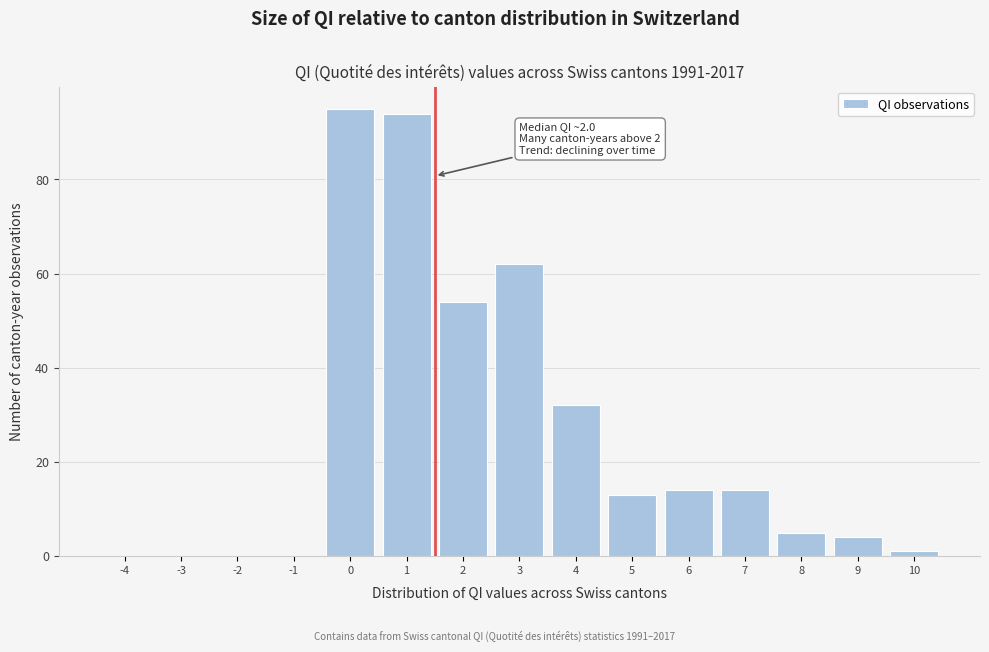

Reading right to left, what are all the values shown in this chart?

10=1	9=4	8=5	7=14	6=14	5=13	4=32	3=62	2=54	1=94	0=95	-1=0	-2=0	-3=0	-4=0